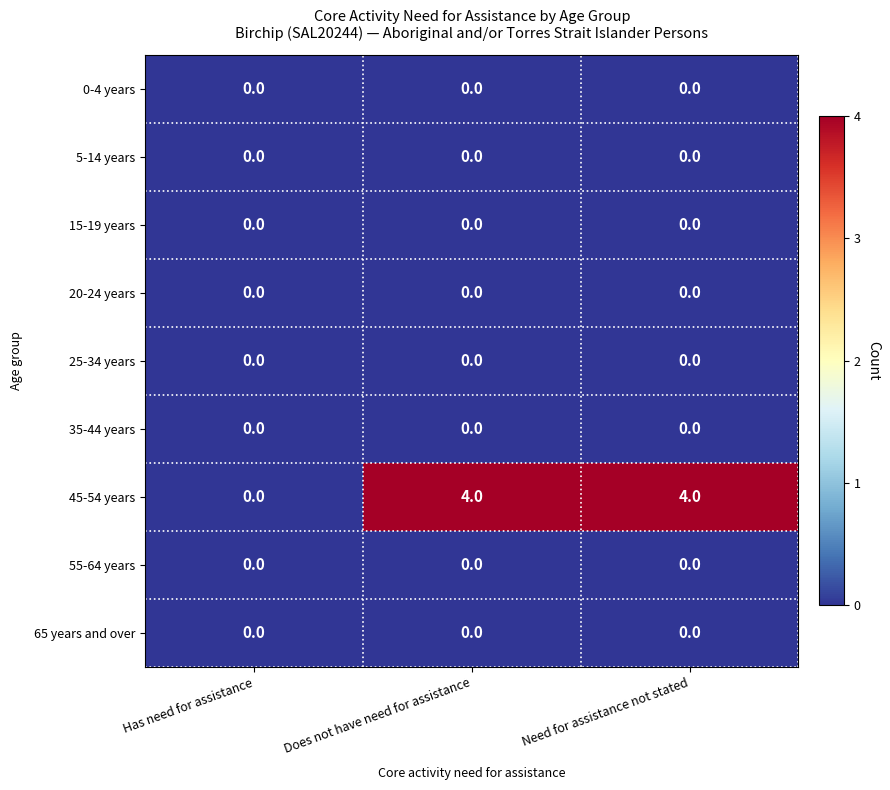

Is it true that 25-34 years equals 0 at Has need for assistance?

True